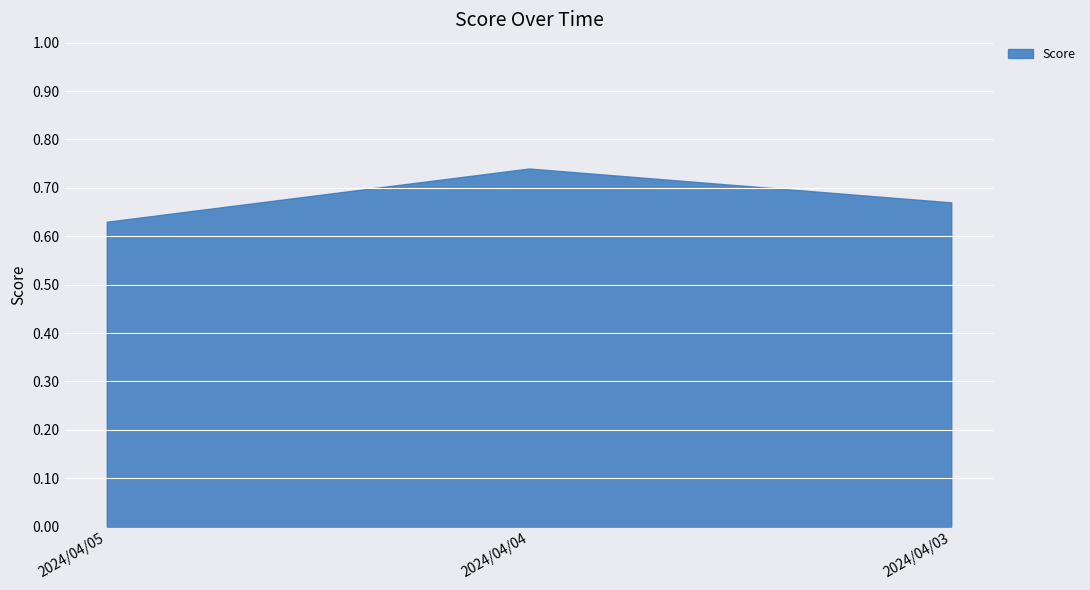

Which has a higher value, 2024/04/05 or 2024/04/04?

2024/04/04